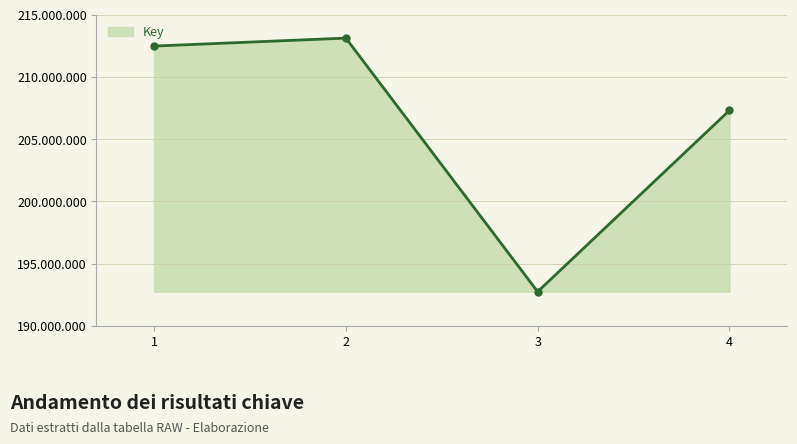

What is the ratio of the value at 3 to the value at 4?

0.9